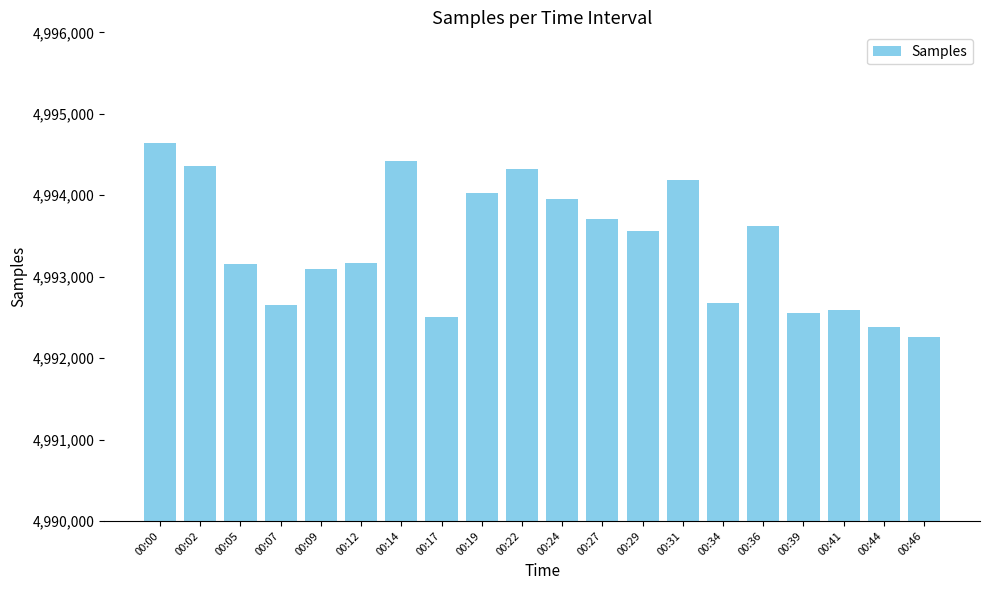

What is the sum of all values?

99867846